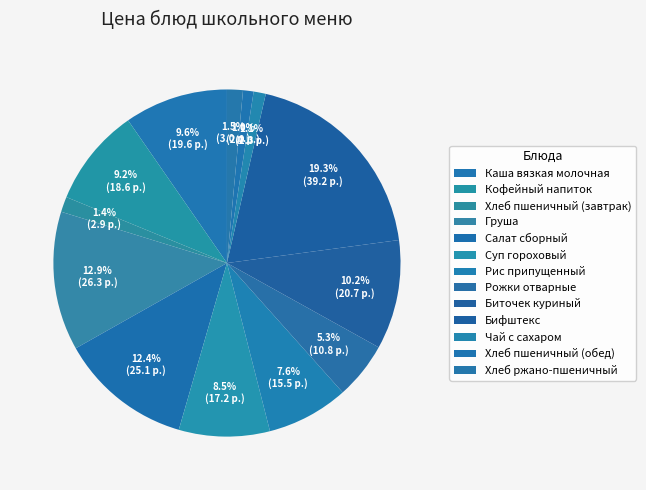

Is the sum of Суп гороховый and Хлеб пшеничный (завтрак) greater than half?

No